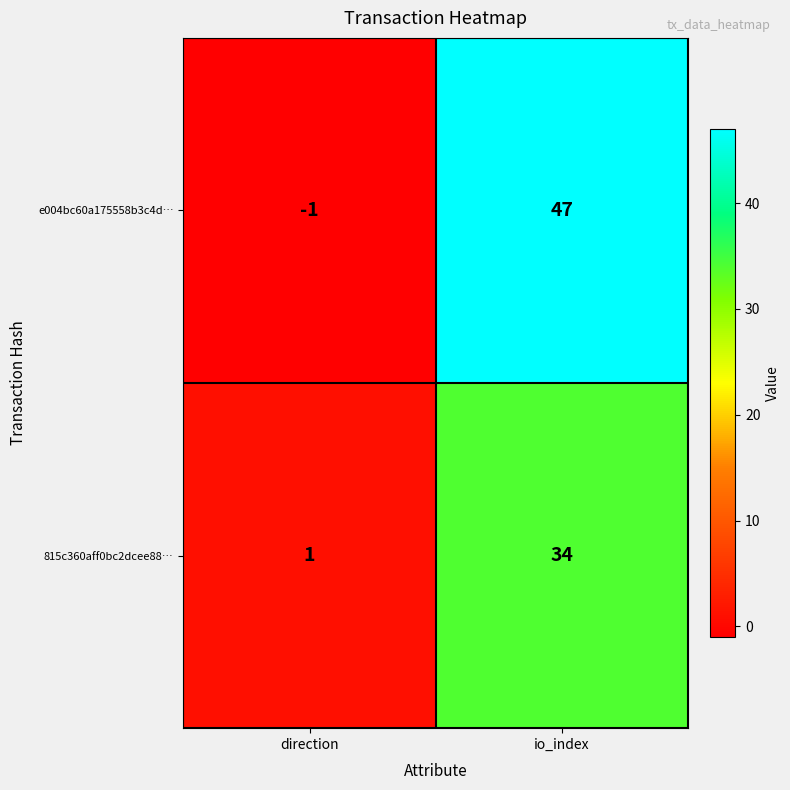

Between direction and io_index, which series saw the biggest shift?

e004bc60a175558b3c4d…